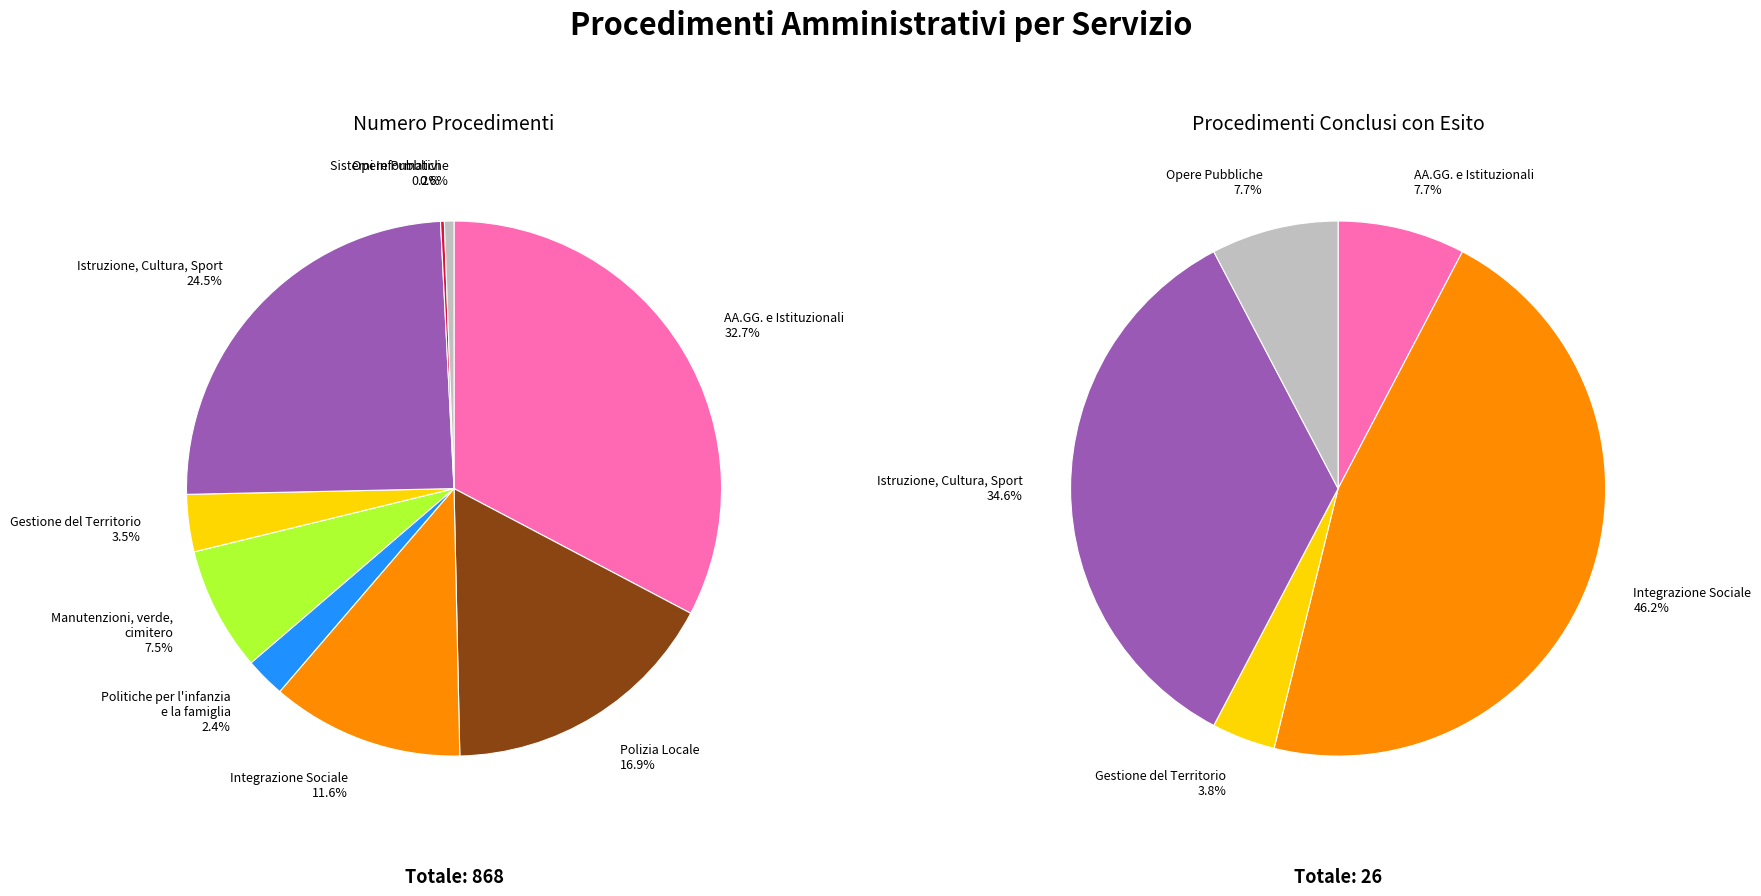

To the nearest percent, what is the difference between the Istruzione, Cultura, Sport and AA.GG. e Istituzionali slice percentages?

8%